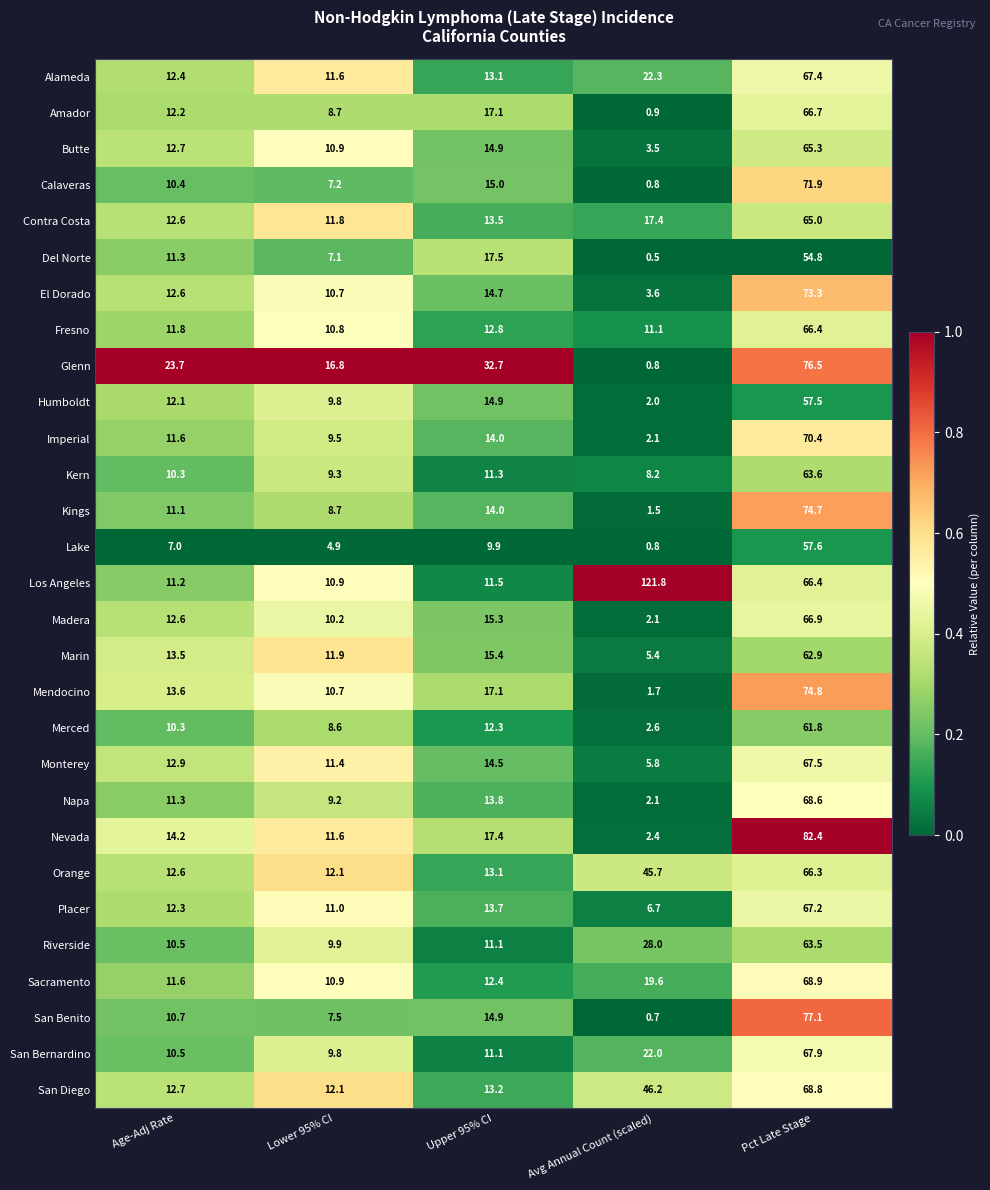

Where is San Benito nearest to the value 38?

Upper 95% CI